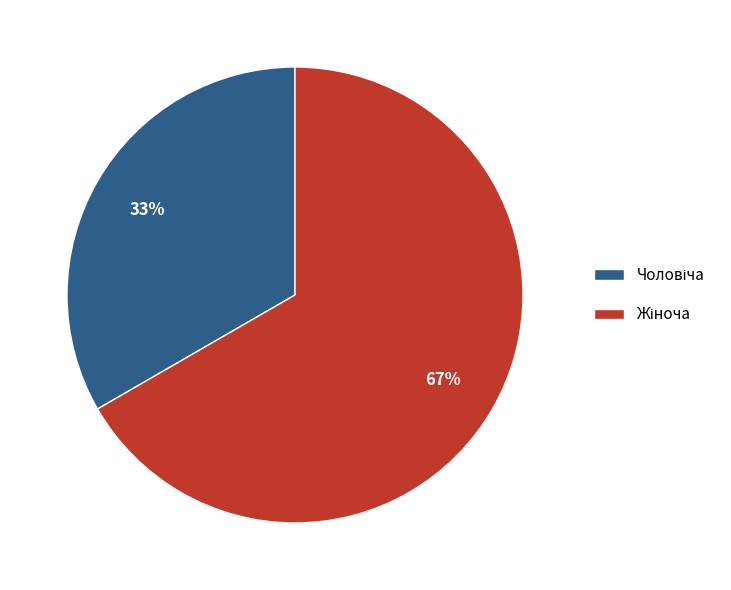

Is it true that Чоловіча is 33% of the pie?

True